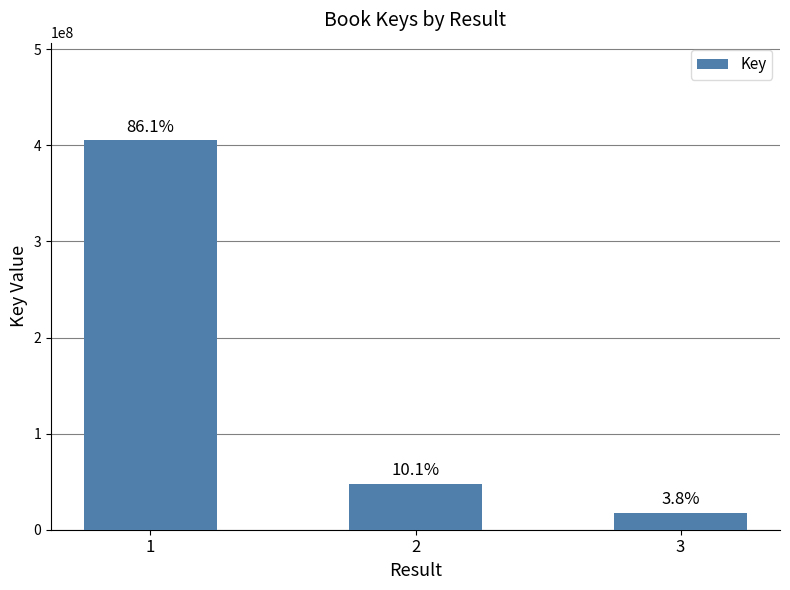

Does the chart contain any negative values?

No